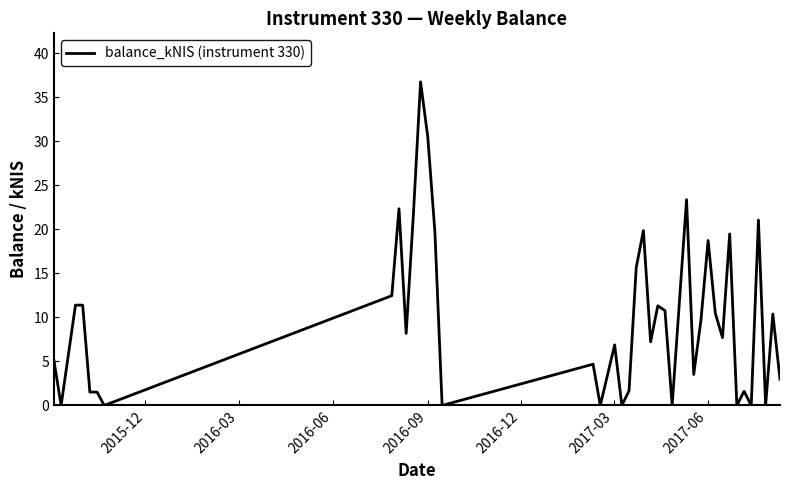

What is the maximum value shown in the chart?

36.8